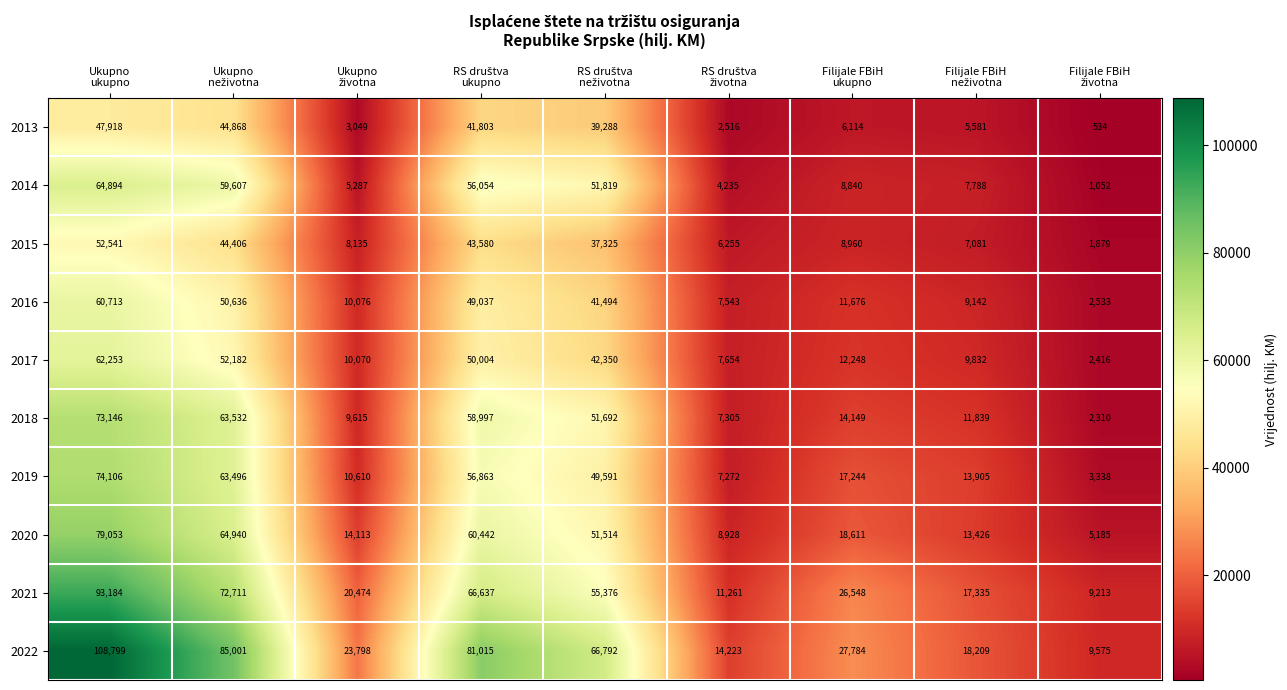

Which series has the largest total across all categories?

2022